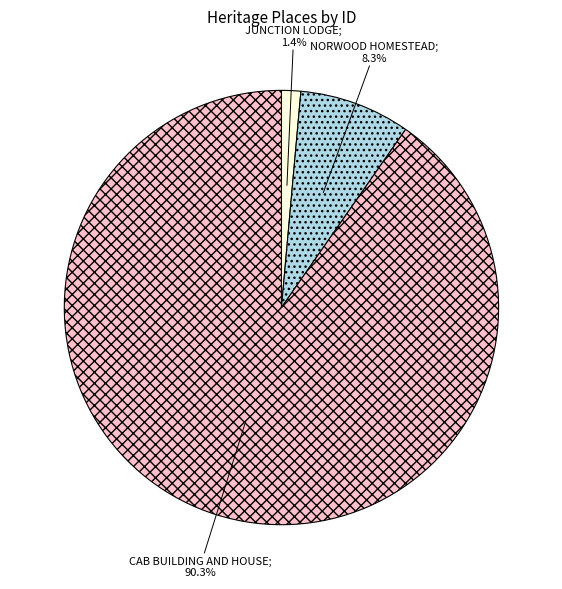

Is there any slice that represents more than half of the pie?

Yes